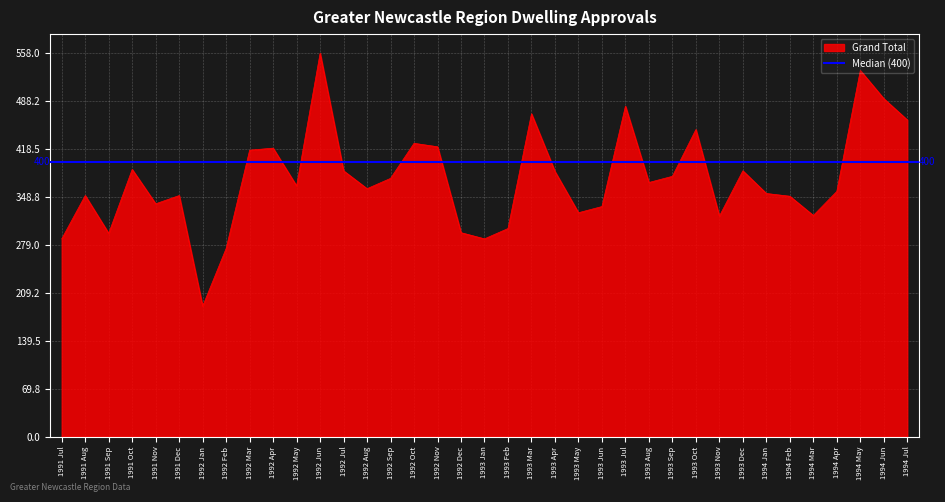

The value of Grand Total at 1994 Jun is 692. True or false?

False